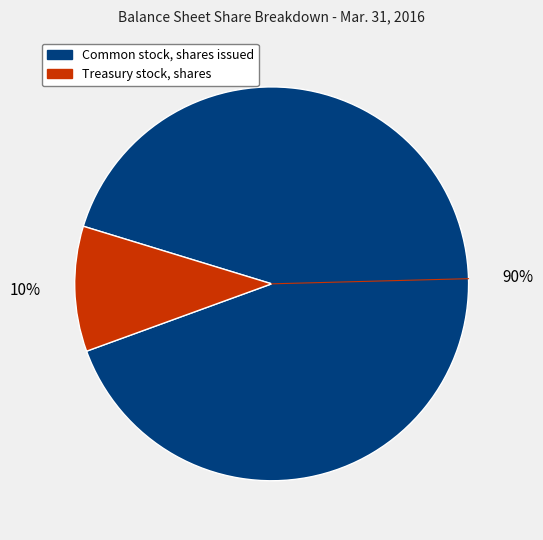

True or false: Common stock, shares issued accounts for 80% of the total.

False